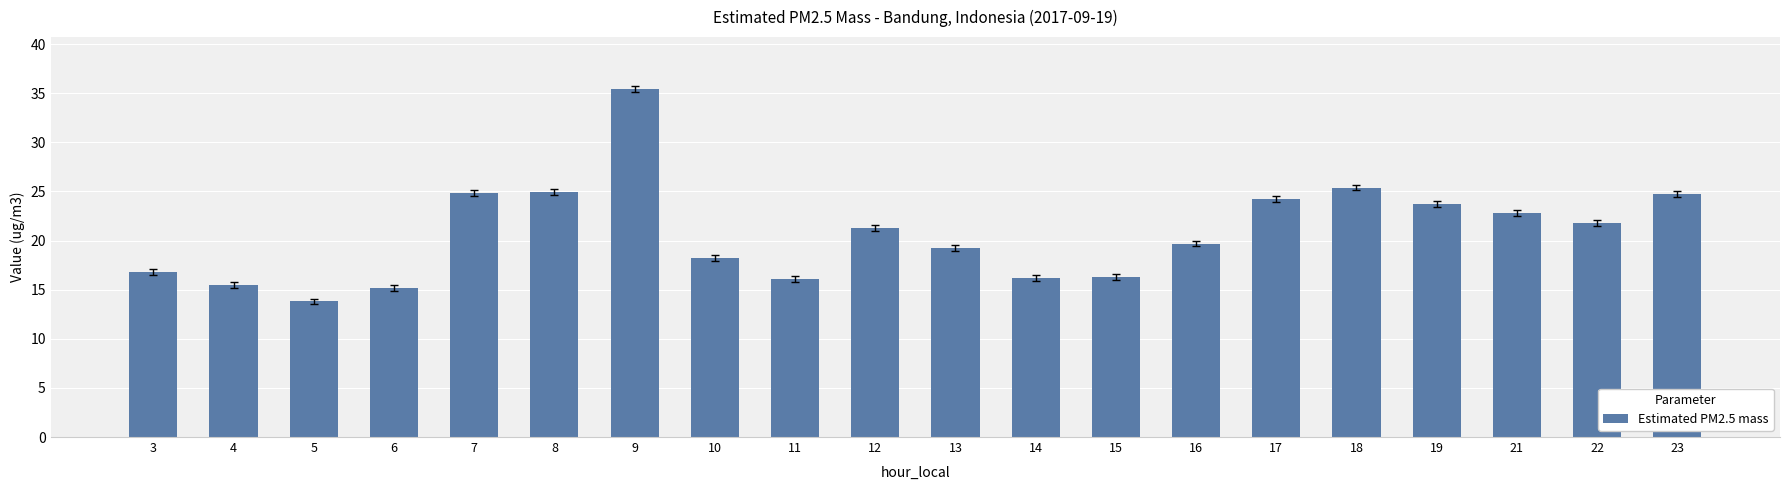

What is the sum of all values?

416.0